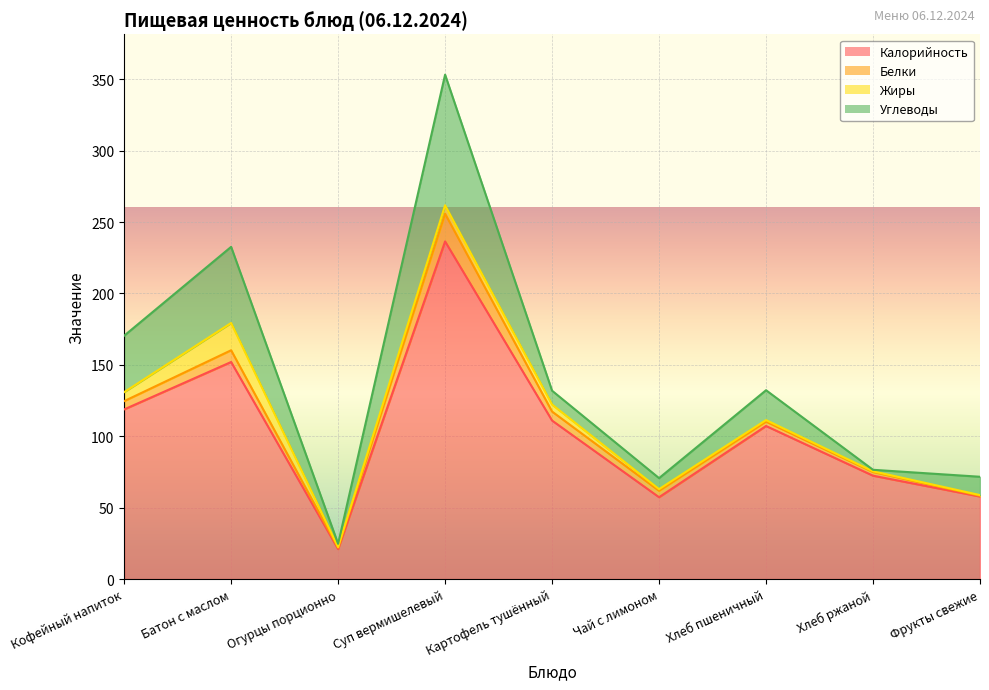

What is the sum of all Белки values?

51.4